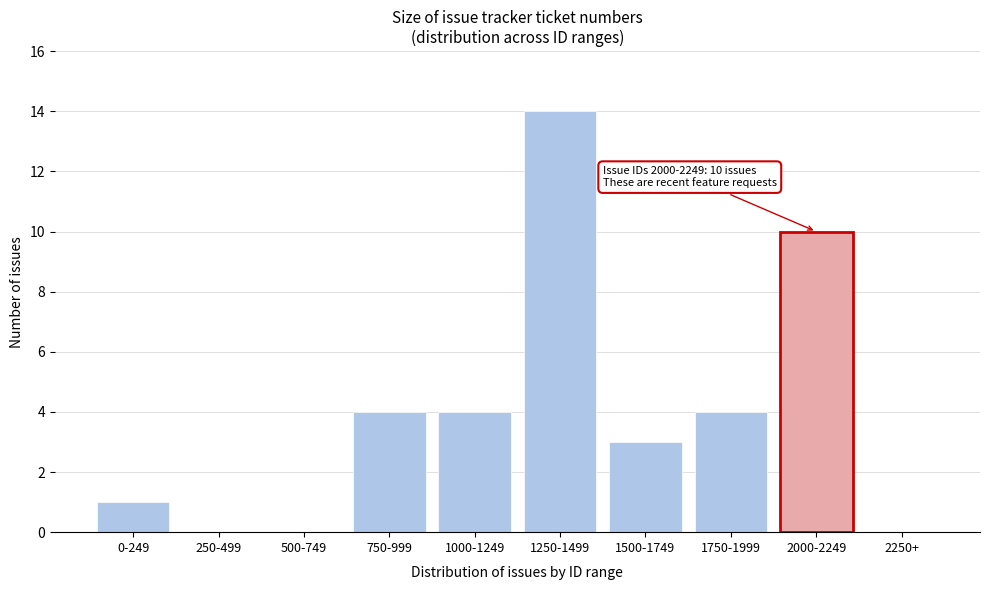

Reading right to left, what are all the values shown in this chart?

2250+=0	2000-2249=10	1750-1999=4	1500-1749=3	1250-1499=14	1000-1249=4	750-999=4	500-749=0	250-499=0	0-249=1